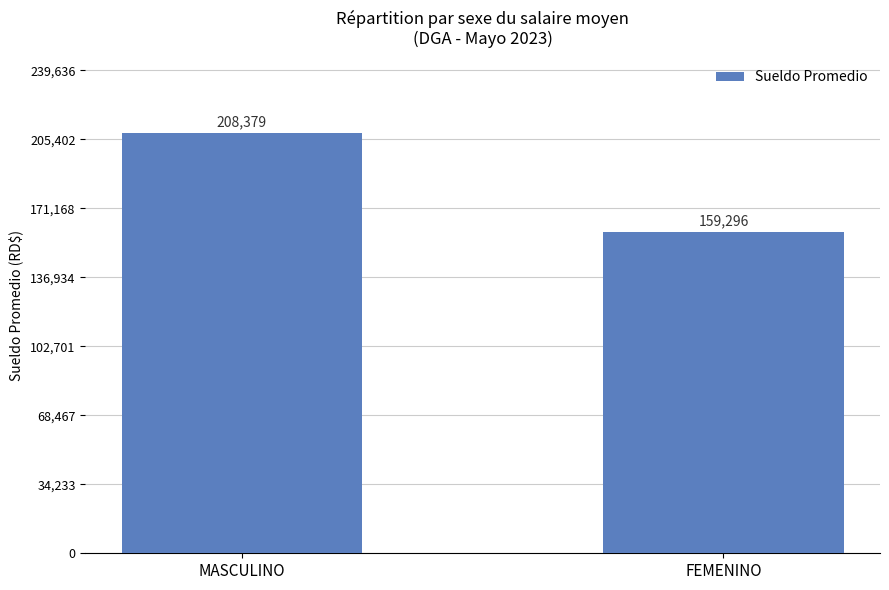

What is the difference between the values at MASCULINO and FEMENINO?

49082.6